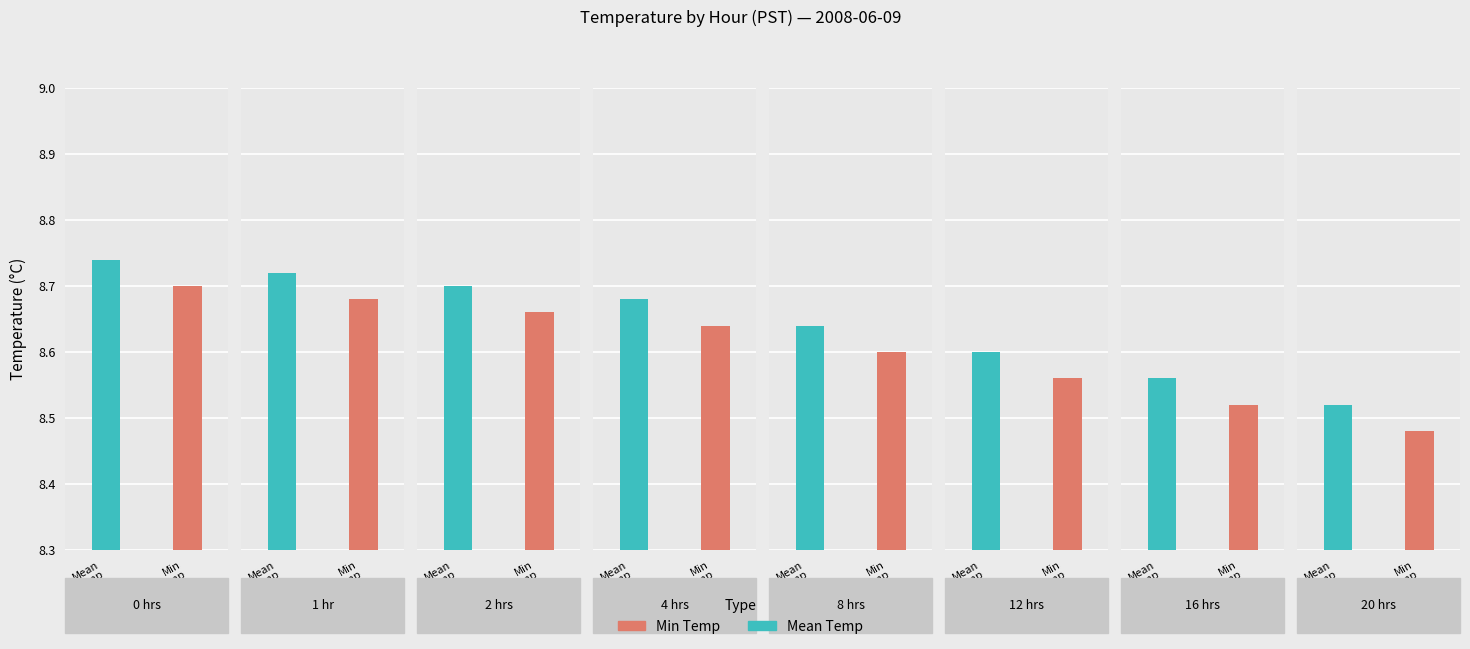

Which series has the largest total across all categories?

Mean Temperature